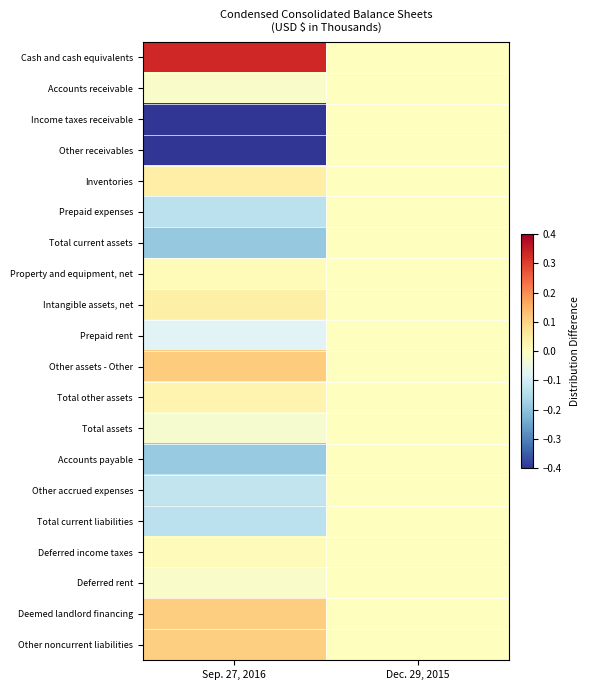

Rank the series by their maximum value, from highest to lowest.

Cash and cash equivalents, Other assets - Other, Deemed landlord financing, Other noncurrent liabilities, Inventories, Intangible assets, net, Total other assets, Property and equipment, net, Deferred income taxes, Accounts receivable, Income taxes receivable, Other receivables, Prepaid expenses, Total current assets, Prepaid rent, Total assets, Accounts payable, Other accrued expenses, Total current liabilities, Deferred rent